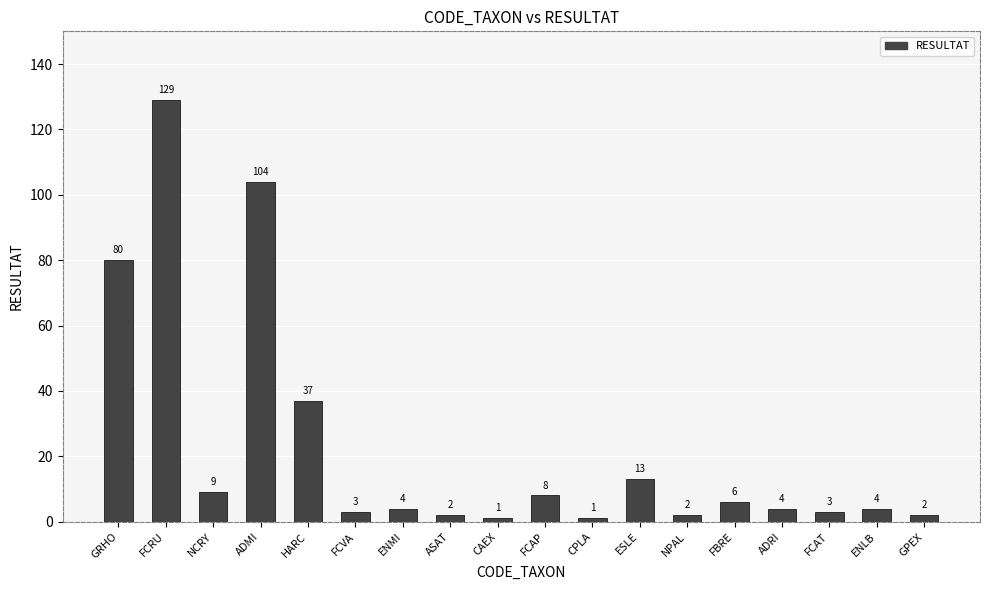

The value at NPAL is 2. True or false?

True